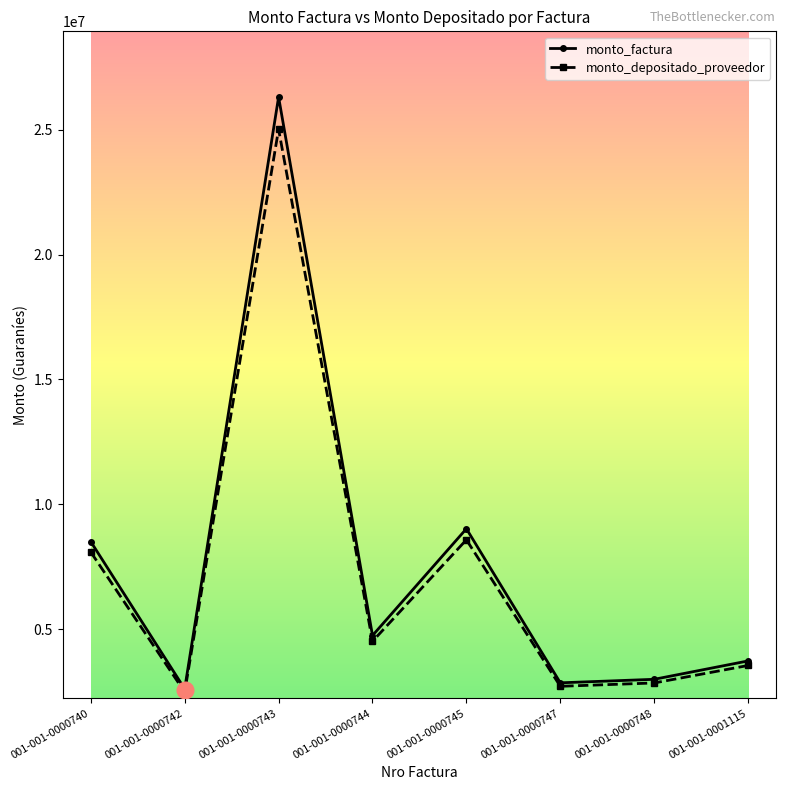

How many data points in monto_depositado_proveedor are less than 4507653?

4